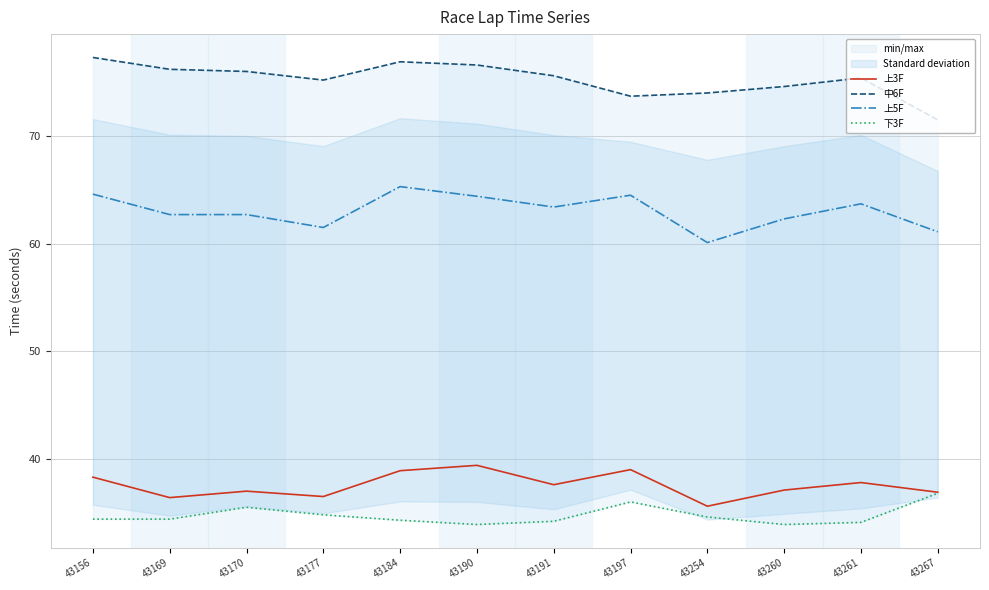

How many series are shown in this chart?

4